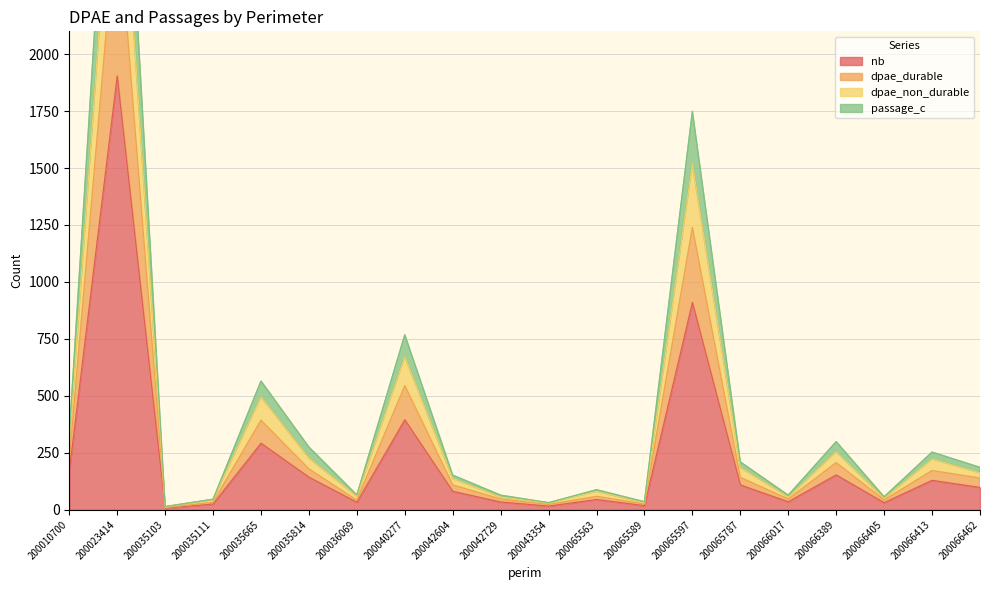

What is the value of the dpae_durable point at the 12th from the left?

59